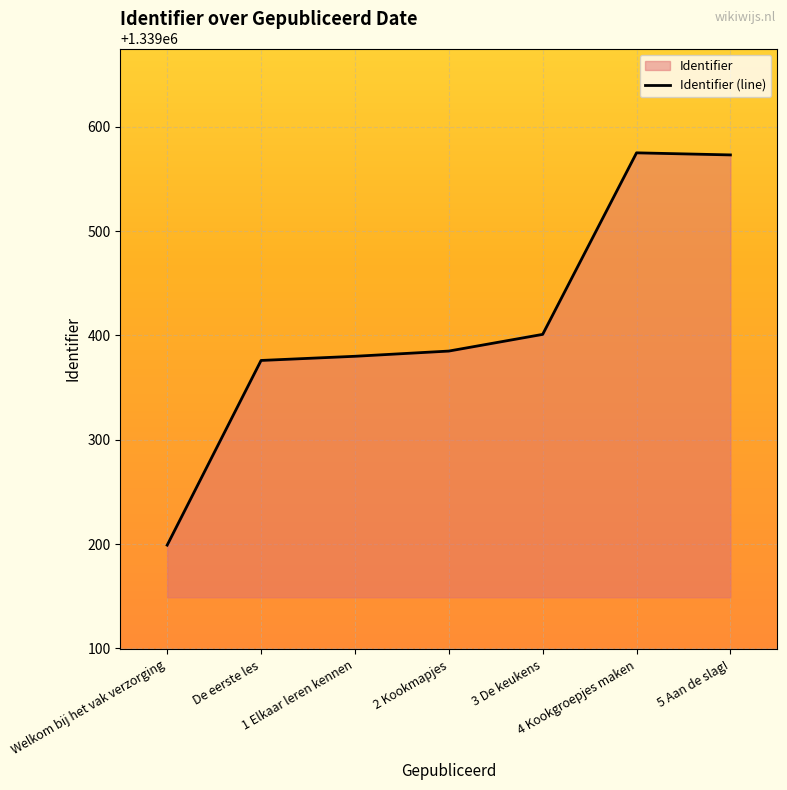

Which label corresponds to the smallest value in the chart?

Welkom bij het vak verzorging